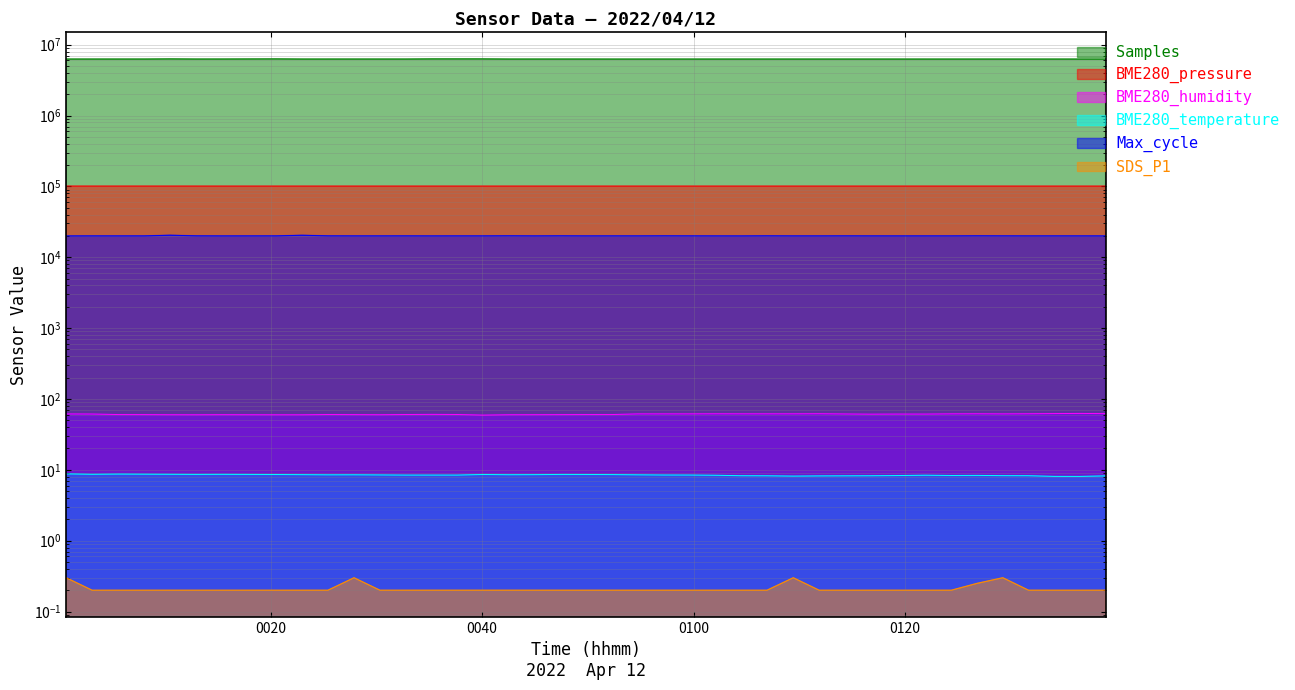

What is the average value of the Samples series?

6271797.7